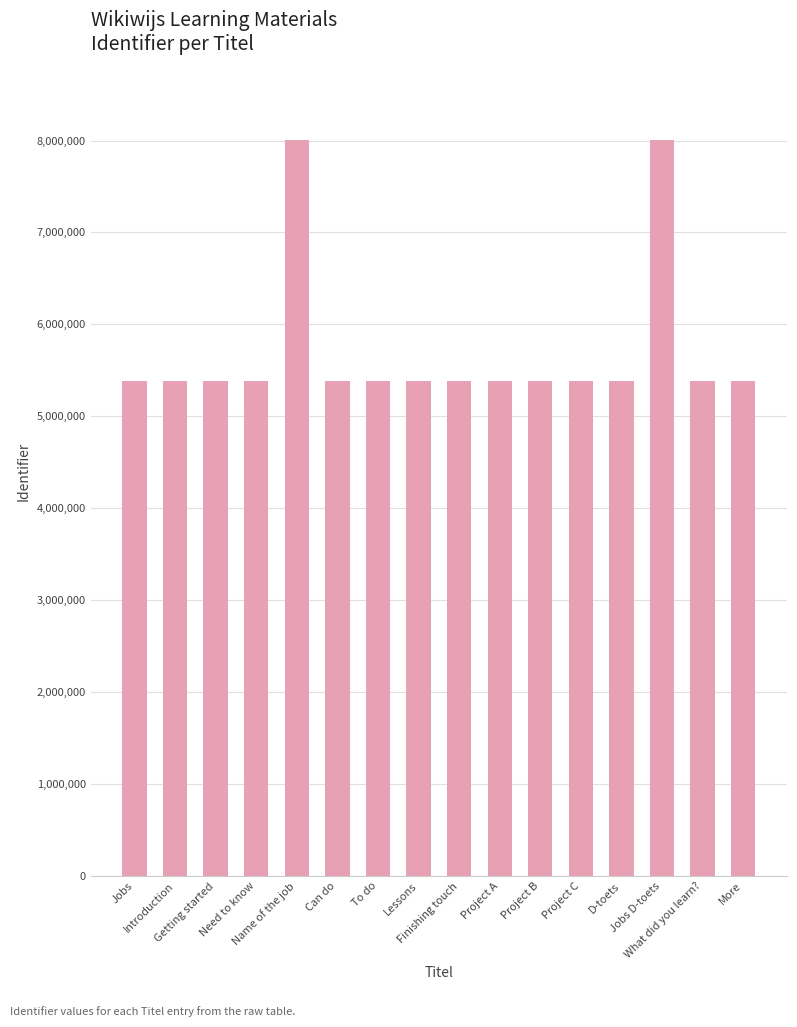

What is the greatest value displayed?

8000853